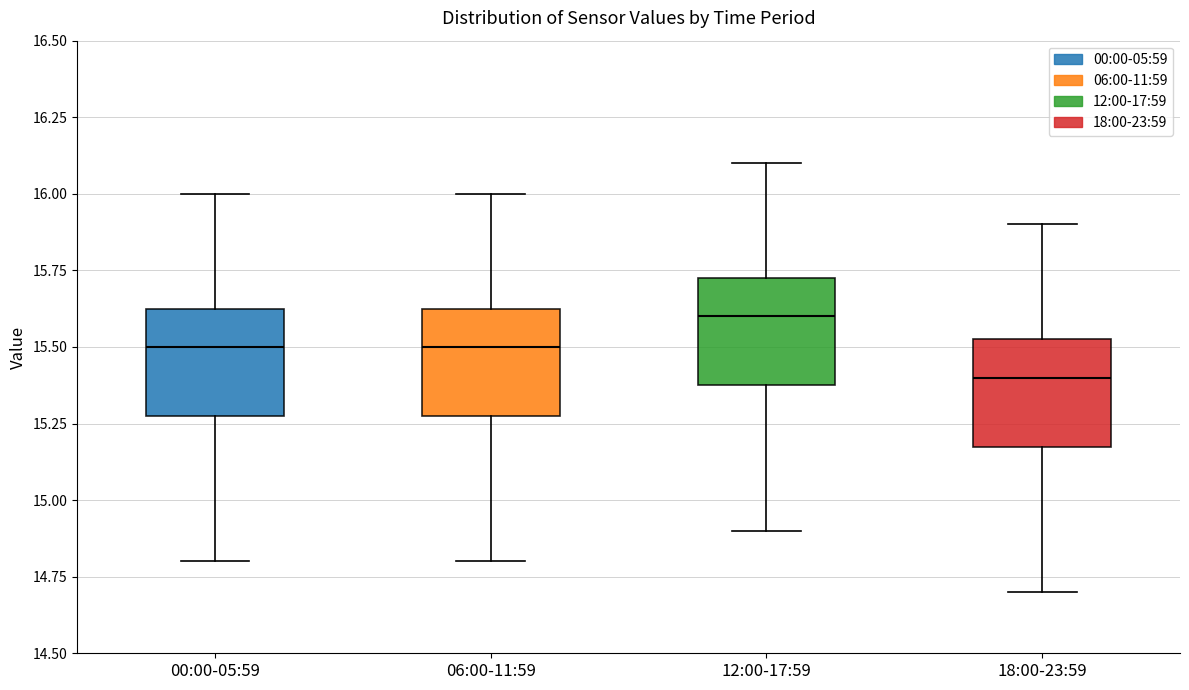

Reading left to right, read every box against the y-axis: the position of its median line, the range the box covers, and the ends of its whiskers. The values are not printed on the chart, so give them approximately, as read against the axis.

00:00-05:59: median 15.50, box 15.30 to 15.65, whiskers 14.80 to 16.00
06:00-11:59: median 15.50, box 15.30 to 15.65, whiskers 14.80 to 16.00
12:00-17:59: median 15.60, box 15.40 to 15.75, whiskers 14.90 to 16.10
18:00-23:59: median 15.40, box 15.20 to 15.55, whiskers 14.70 to 15.90